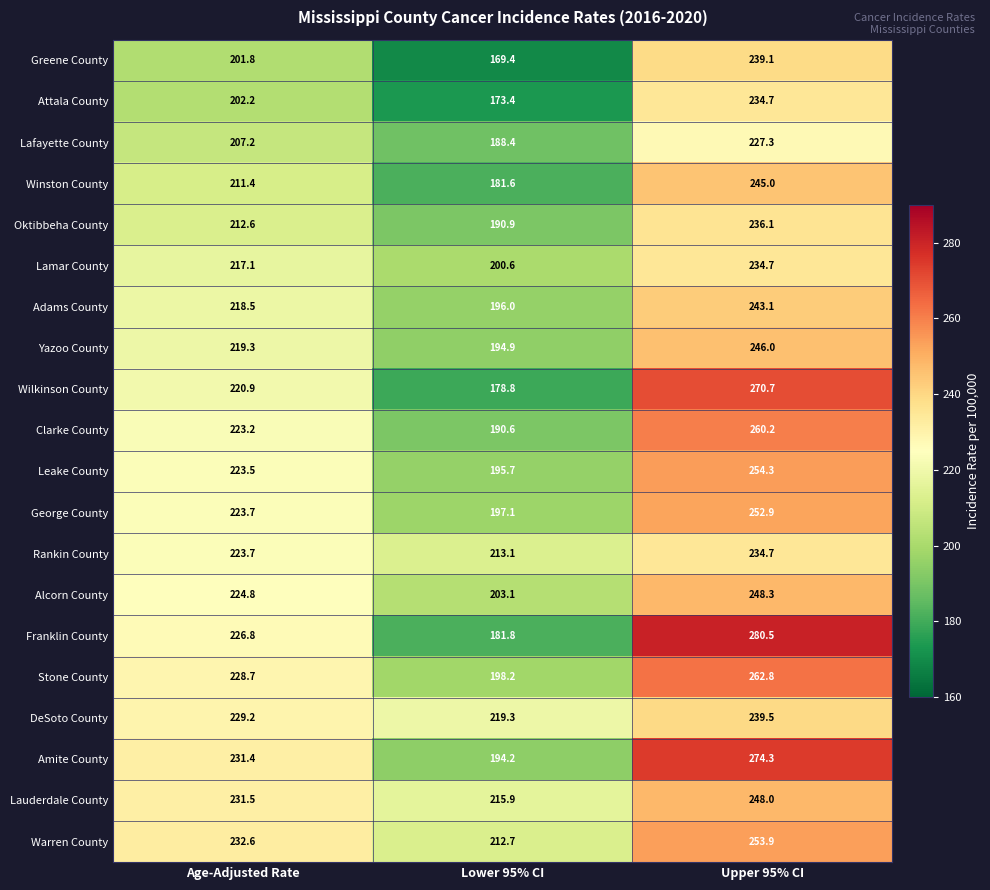

True or false: Attala County has a value of 202.2 at Age-Adjusted Rate.

True